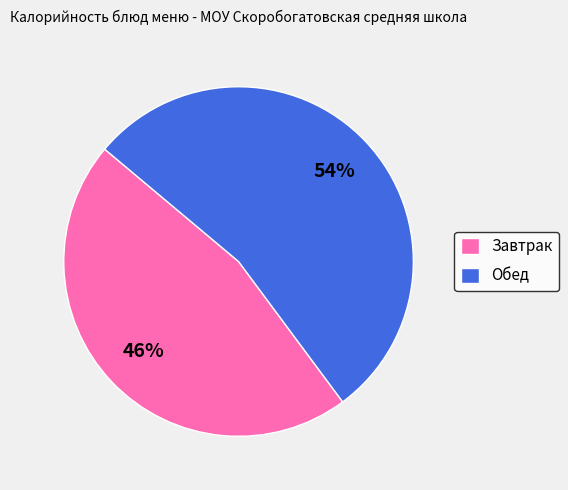

Which category has the smallest portion of the pie?

Завтрак